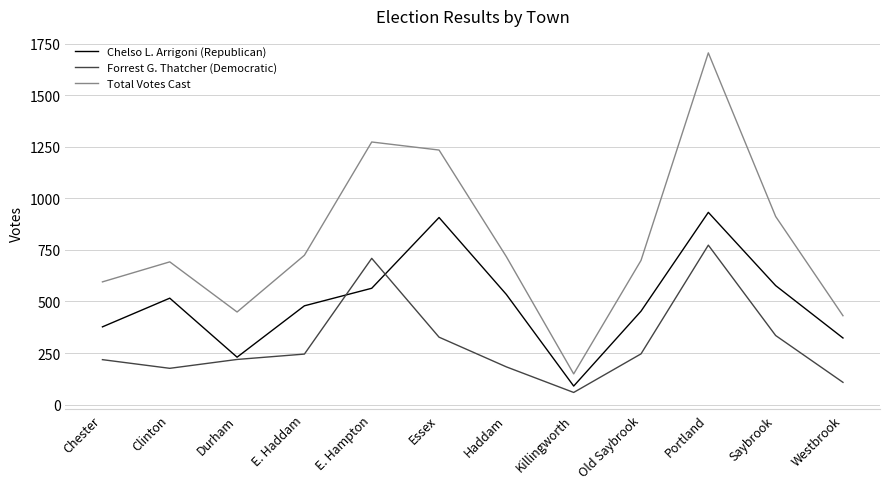

The Forrest G. Thatcher (Democratic) series shows 246 at Old Saybrook. True or false?

True